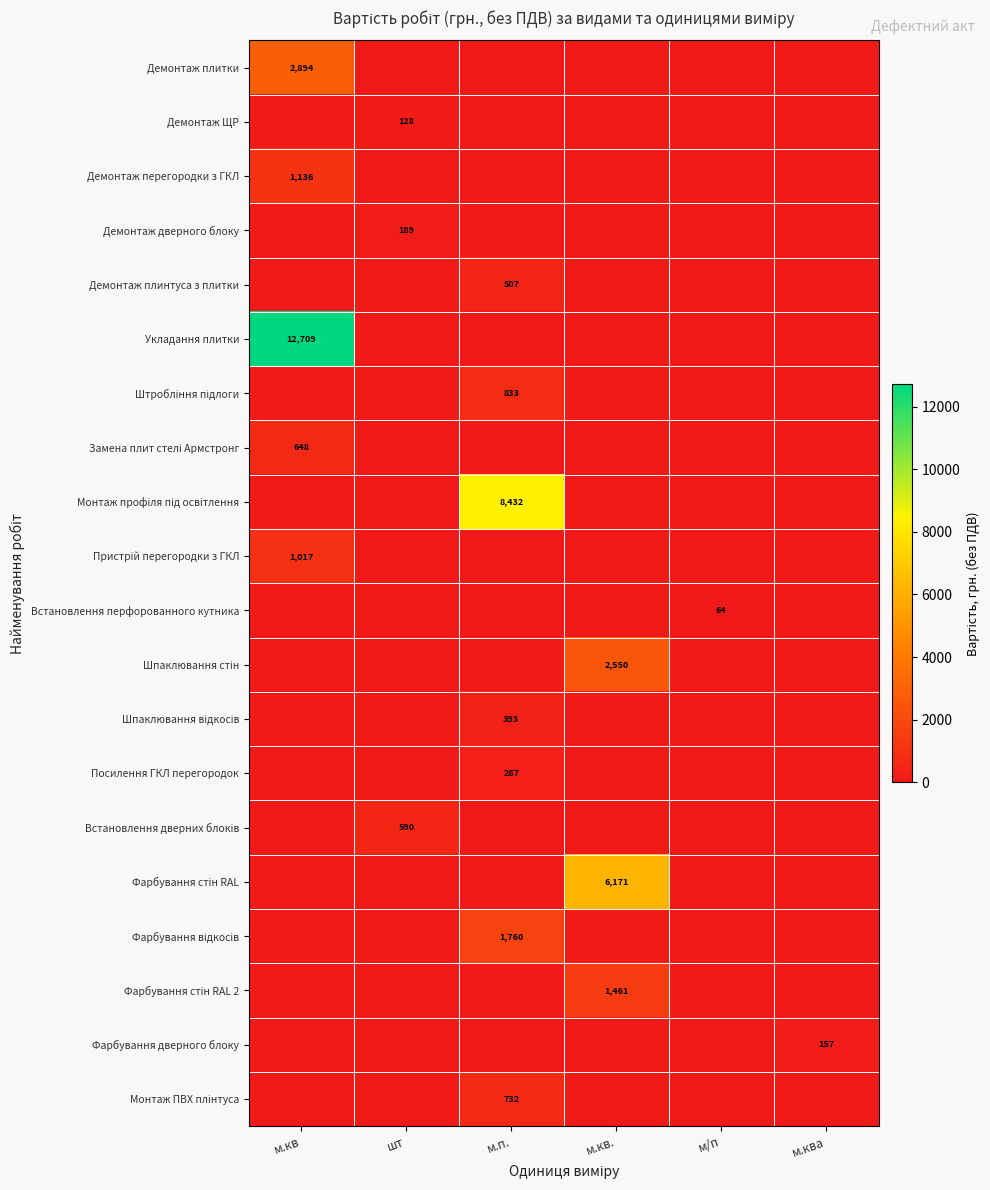

Rank the series by their maximum value, from lowest to highest.

Встановлення перфорованного кутника, Демонтаж ЩР, Фарбування дверного блоку, Демонтаж дверного блоку, Посилення ГКЛ перегородок, Шпаклювання відкосів, Демонтаж плинтуса з плитки, Встановлення дверних блоків, Замена плит стелі Армстронг, Монтаж ПВХ плінтуса, Штробління підлоги, Пристрій перегородки з ГКЛ, Демонтаж перегородки з ГКЛ, Фарбування стін RAL 2, Фарбування відкосів, Шпаклювання стін, Демонтаж плитки, Фарбування стін RAL, Монтаж профіля під освітлення, Укладання плитки